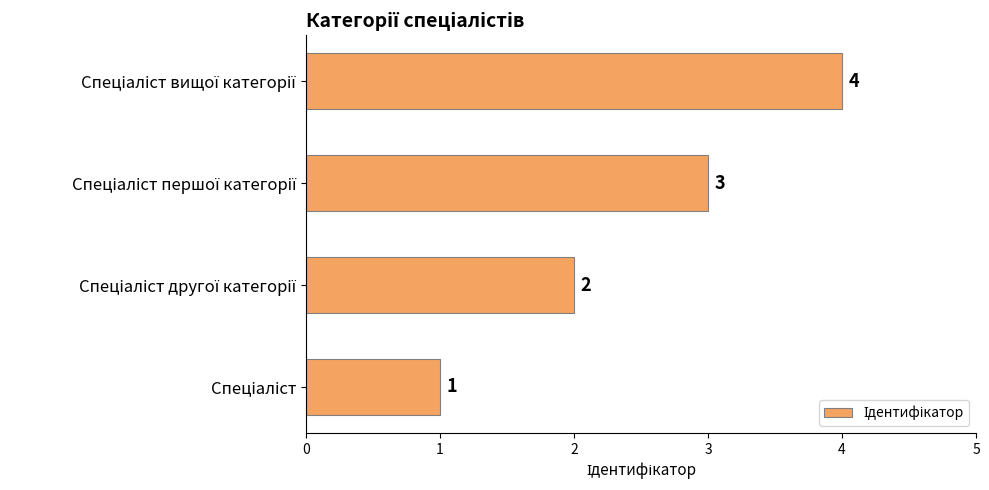

What is the greatest value displayed?

4